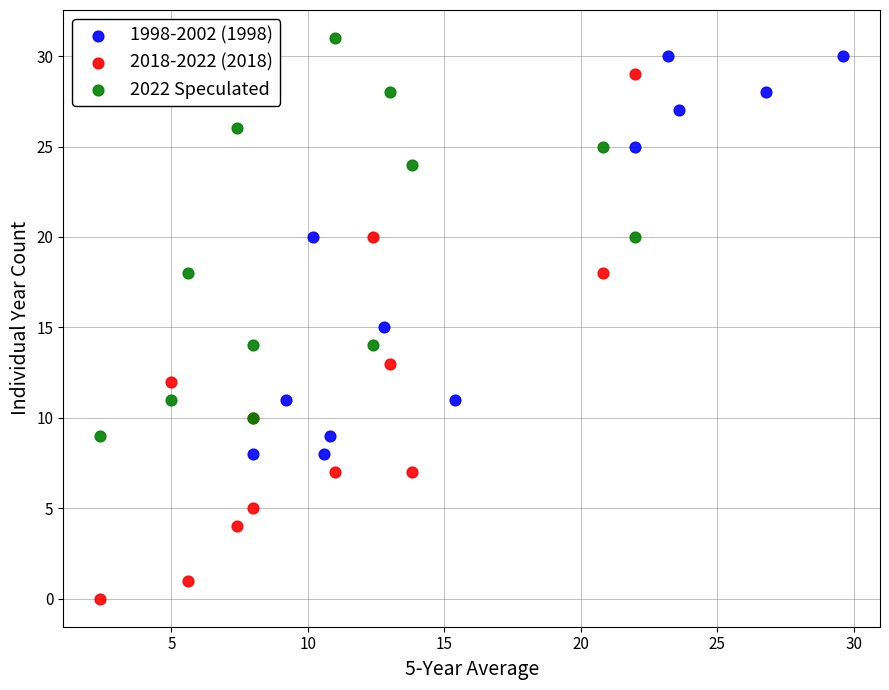

What are all the series names shown in the legend?

1998-2002 (1998), 2018-2022 (2018), 2022 Speculated